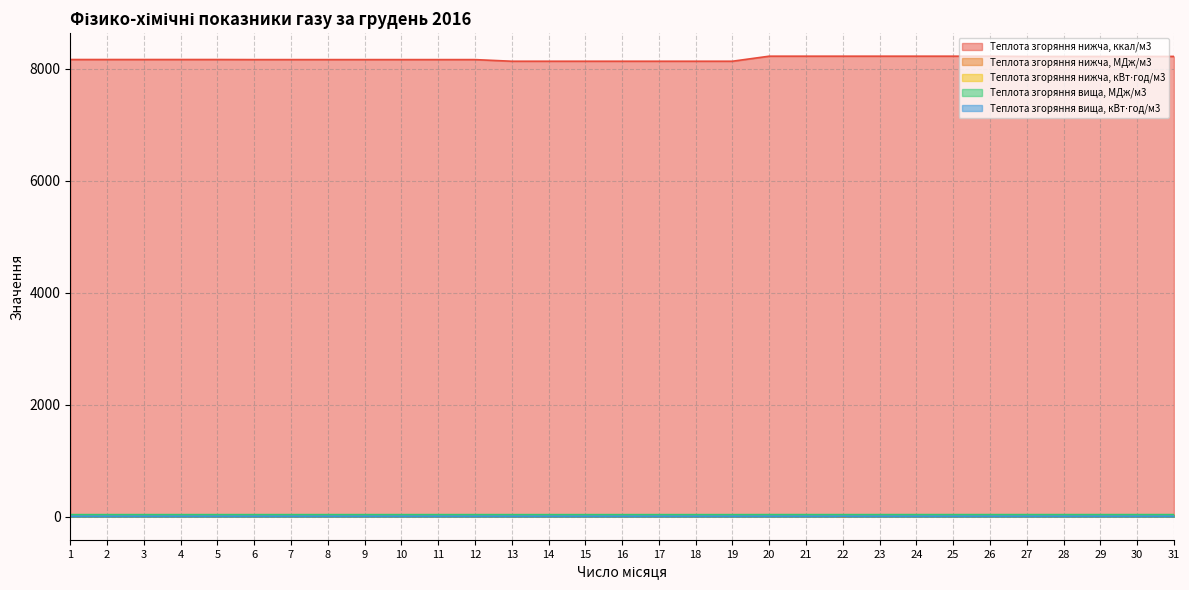

Which series has the largest total across all categories?

Теплота згоряння нижча, ккал/м3